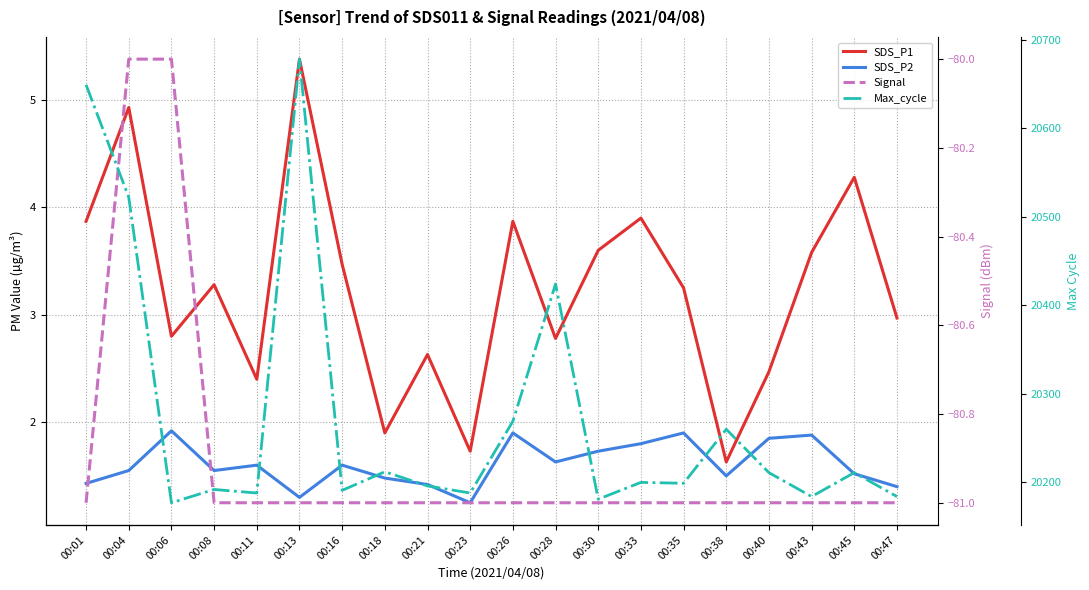

Is the value of Max_cycle at 00:06 greater than the value of SDS_P1 at 00:23?

Yes